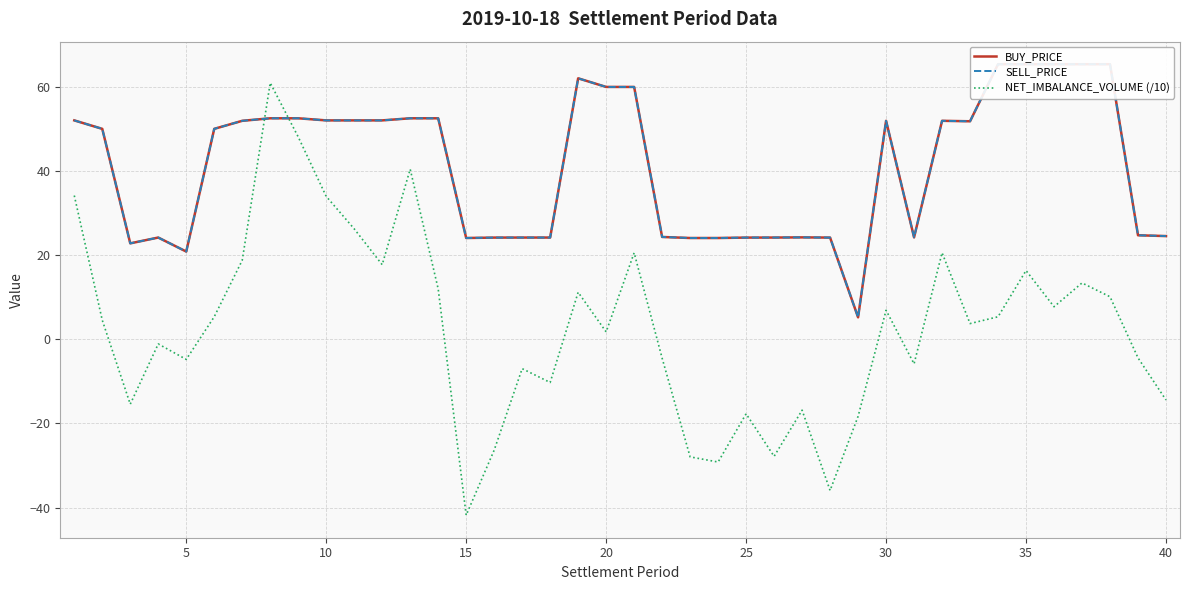

Which series ends up on top after the final intersection of SELL_PRICE and NET_IMBALANCE_VOLUME (/10)?

SELL_PRICE